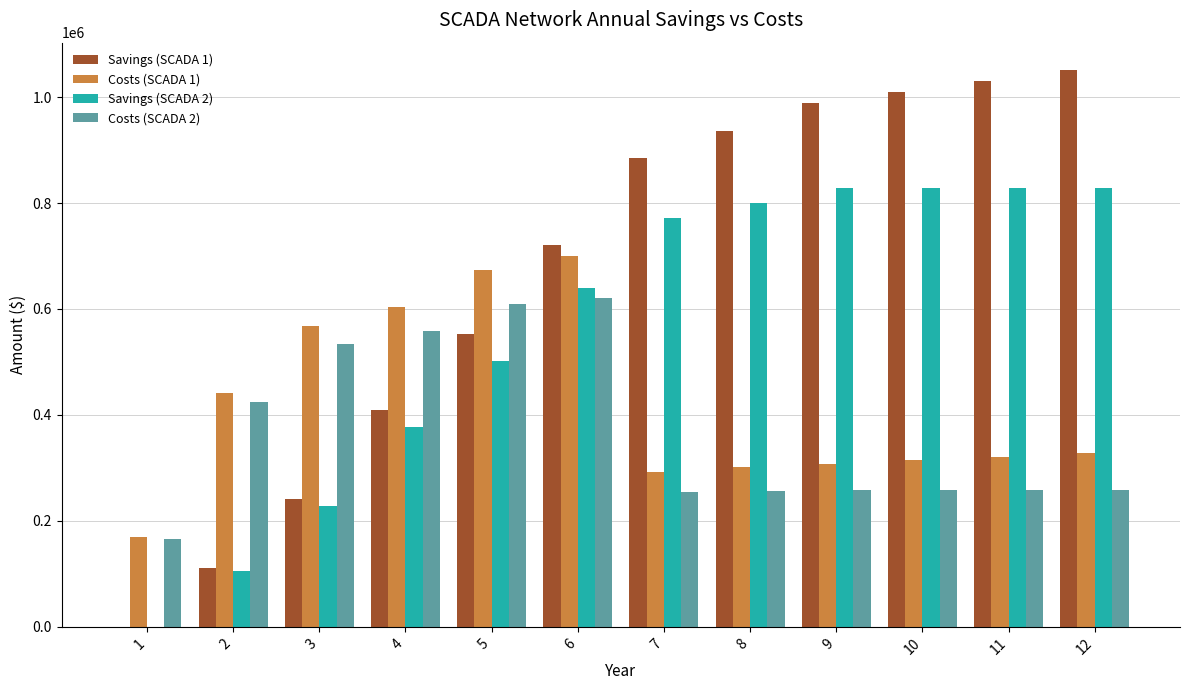

How many positive values does the Savings (SCADA 2) series have?

11